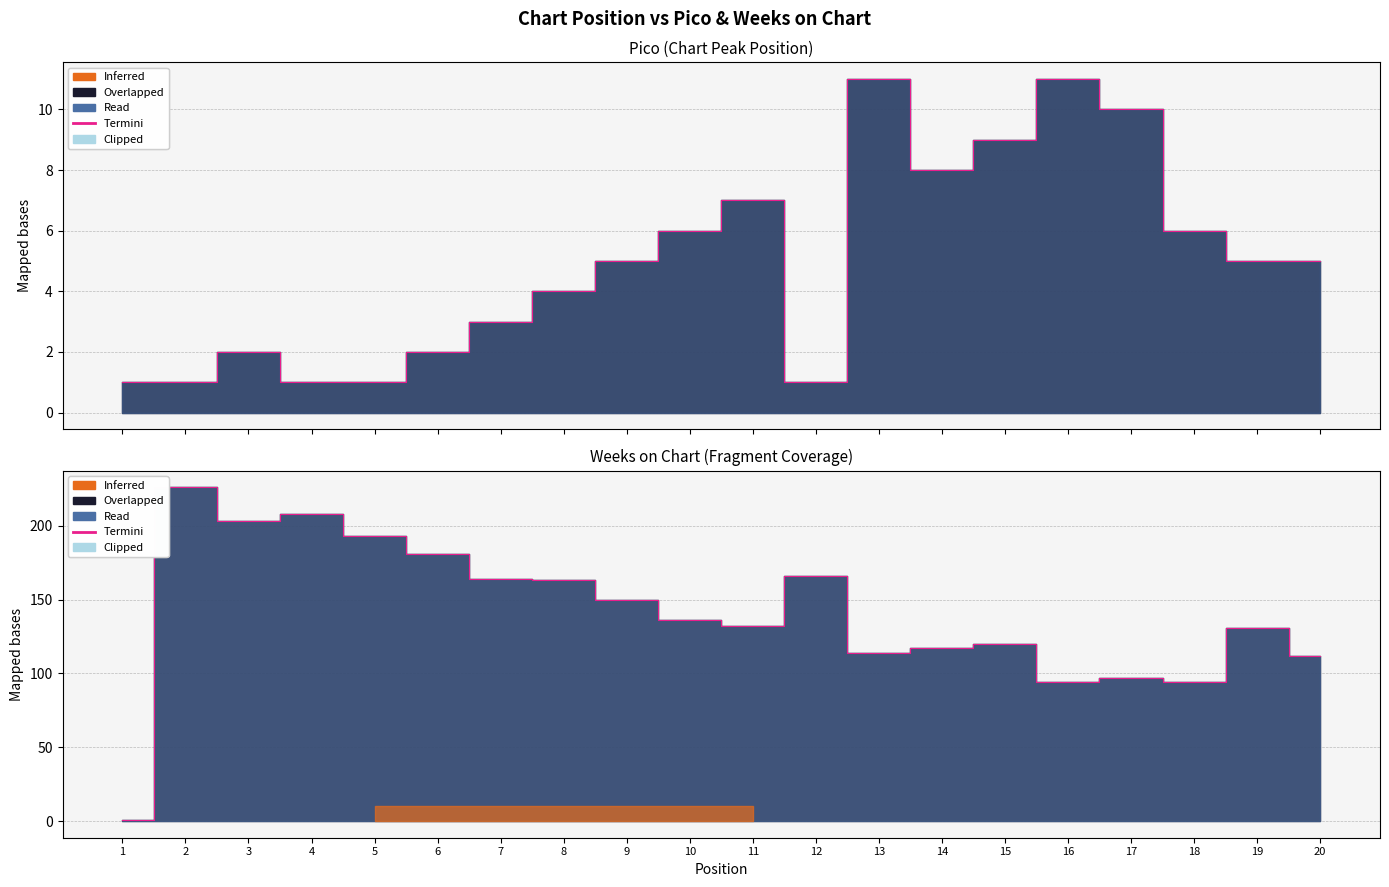

What is the difference between the maximum and minimum values?

225